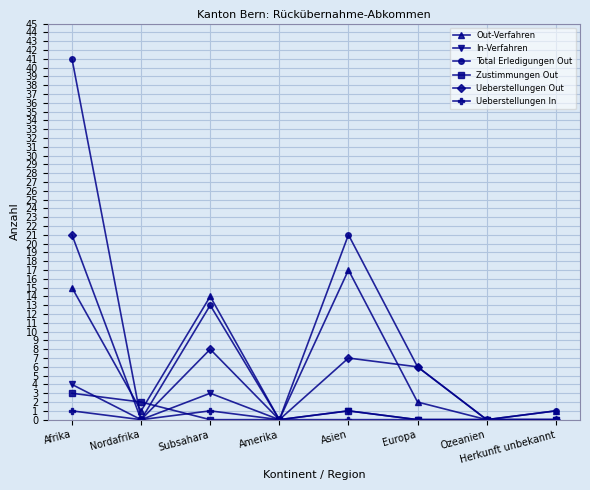

Is this an area chart (filled region under the line)?

No